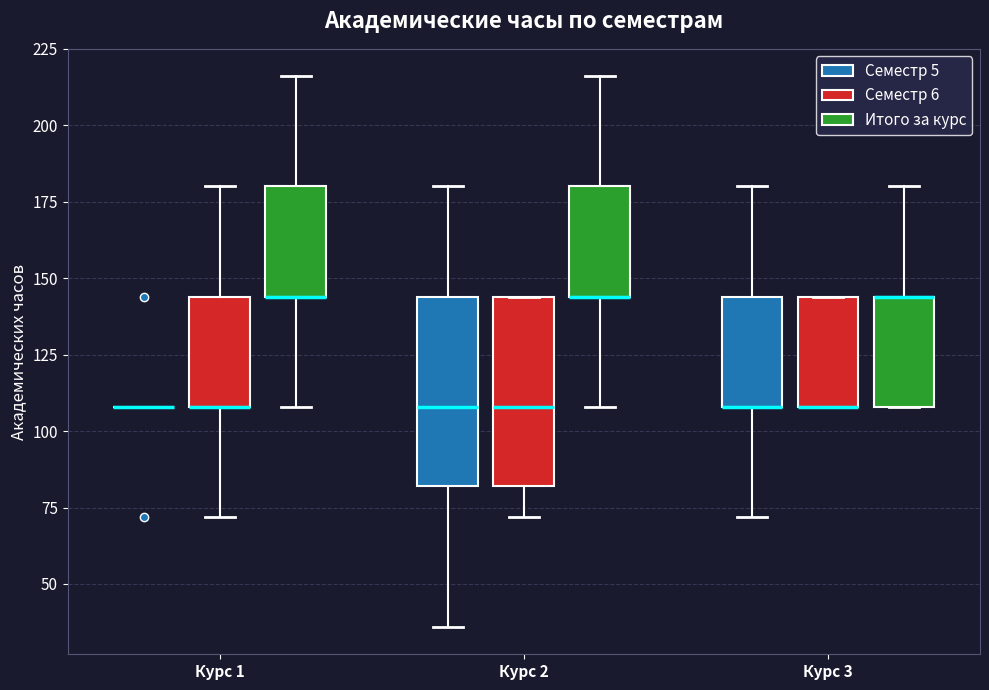

Reading left to right, transcribe this box plot: for each box, give where its median line is, the range the box spans, and where its two whiskers end, as read against the y-axis. The values are not printed on the chart, so give them approximately, as read against the axis.

Курс 1 (Семестр 5): box collapsed to a line at 110, whiskers 110 to 110
Курс 1 (Семестр 6): median 110 (drawn on the box's lower edge), box 110 to 145, whiskers 70 to 180
Курс 1 (Итого за курс): median 145 (drawn on the box's lower edge), box 145 to 180, whiskers 110 to 215
Курс 2 (Семестр 5): median 110, box 80 to 145, whiskers 35 to 180
Курс 2 (Семестр 6): median 110, box 80 to 145, whiskers 70 to 145
Курс 2 (Итого за курс): median 145 (drawn on the box's lower edge), box 145 to 180, whiskers 110 to 215
Курс 3 (Семестр 5): median 110 (drawn on the box's lower edge), box 110 to 145, whiskers 70 to 180
Курс 3 (Семестр 6): median 110 (drawn on the box's lower edge), box 110 to 145, whiskers 110 to 145
Курс 3 (Итого за курс): median 145 (drawn on the box's upper edge), box 110 to 145, whiskers 110 to 180